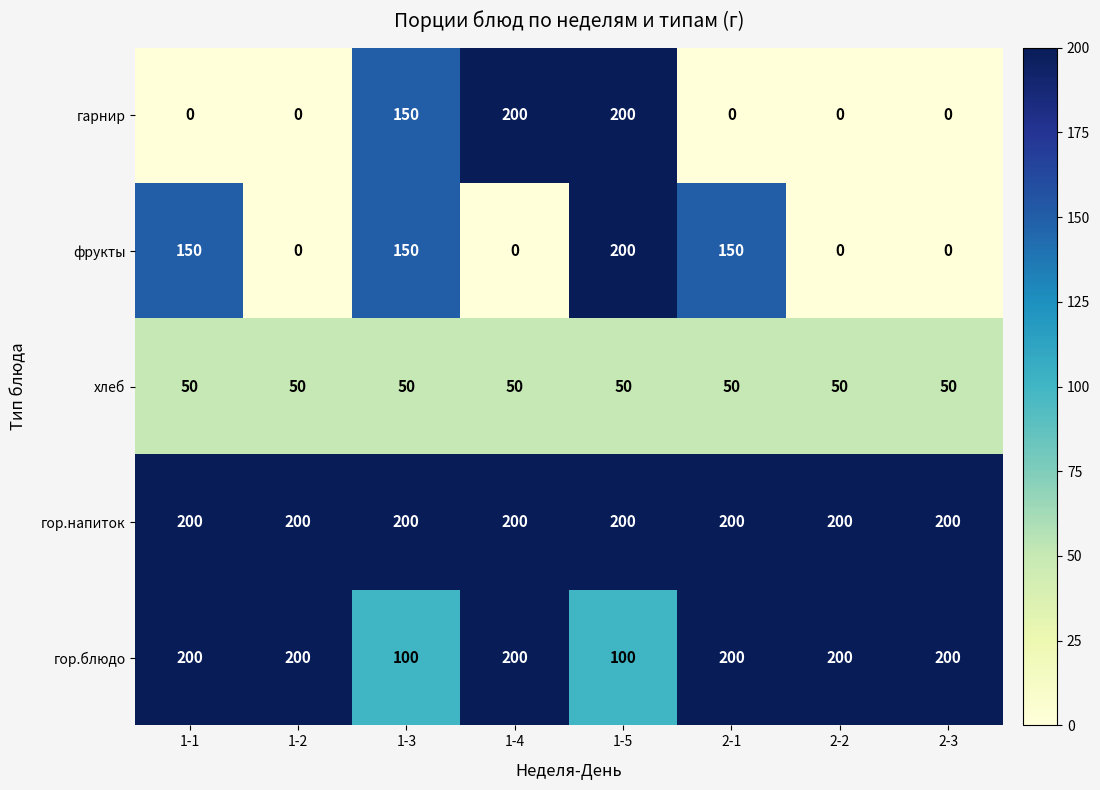

Is the value of гарнир at 1-2 greater than the value of гор.блюдо at 1-5?

No